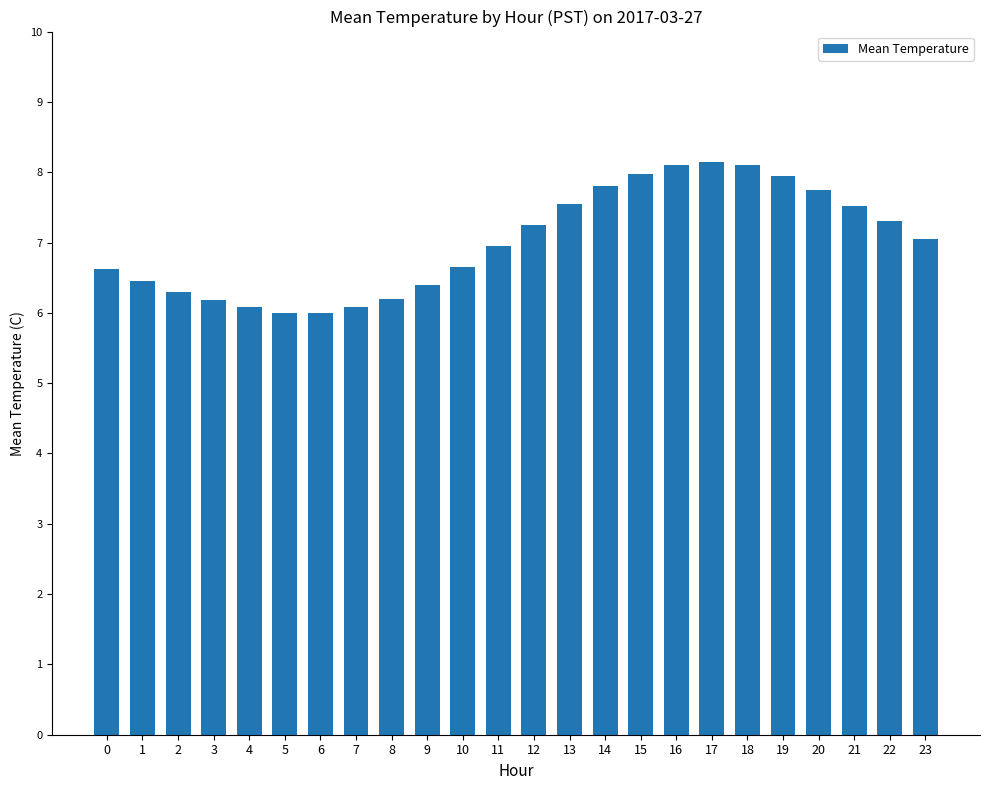

True or false: the data shows 8.1 at 16.

True